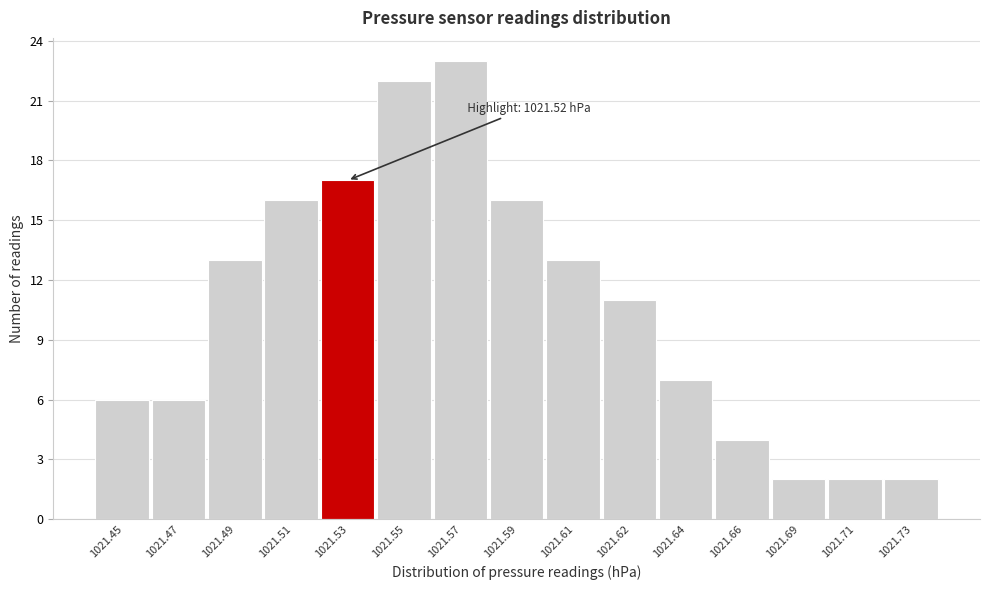

Reading left to right, extract all data points from this chart.

1021.45=6	1021.47=6	1021.49=13	1021.51=16	1021.53=17	1021.55=22	1021.57=23	1021.59=16	1021.61=13	1021.62=11	1021.64=7	1021.66=4	1021.69=2	1021.71=2	1021.73=2